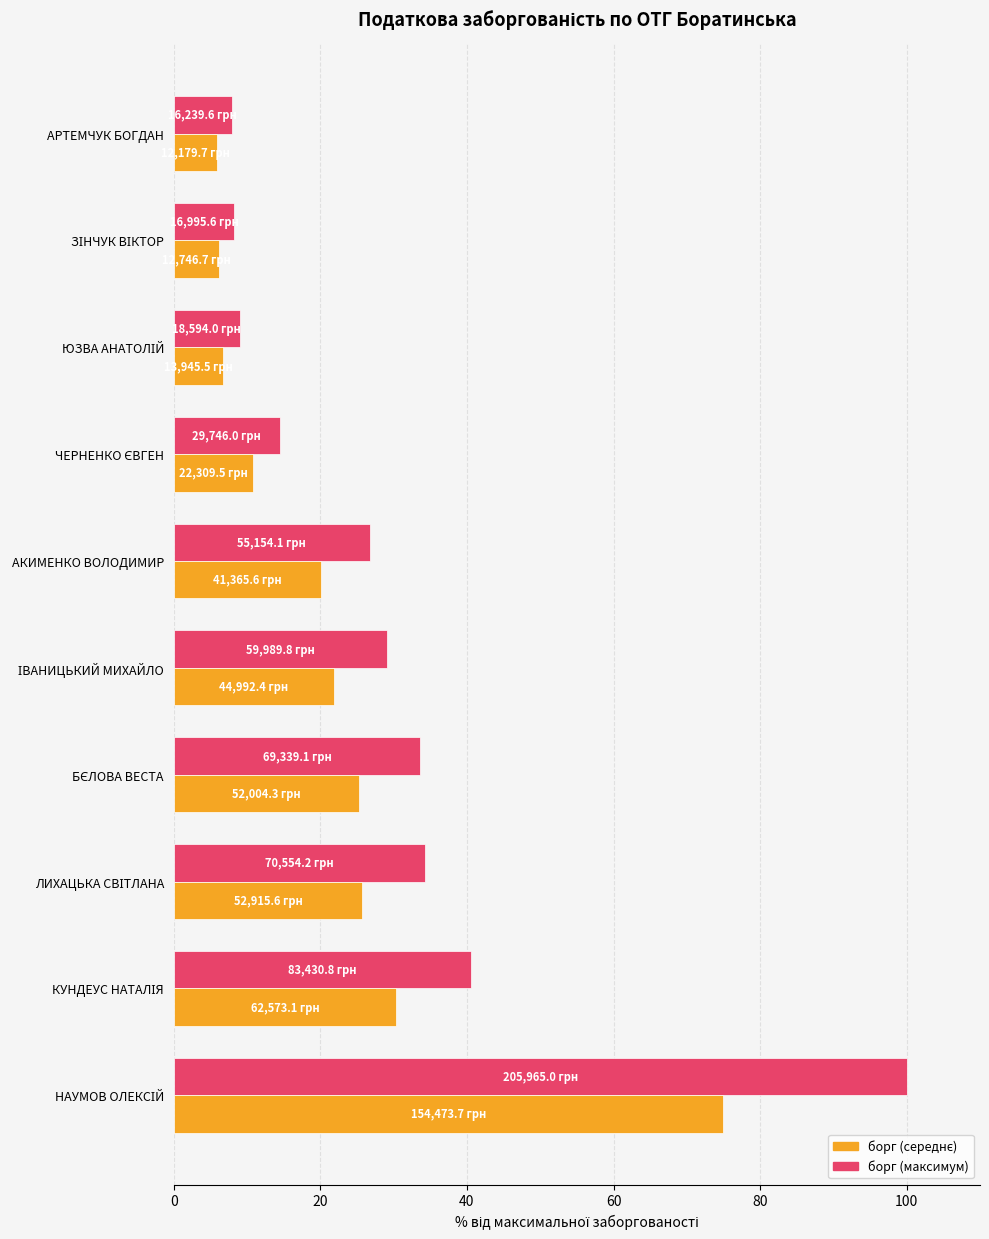

The борг (максимум) series shows 26.8 at АКИМЕНКО ВОЛОДИМИР. True or false?

True